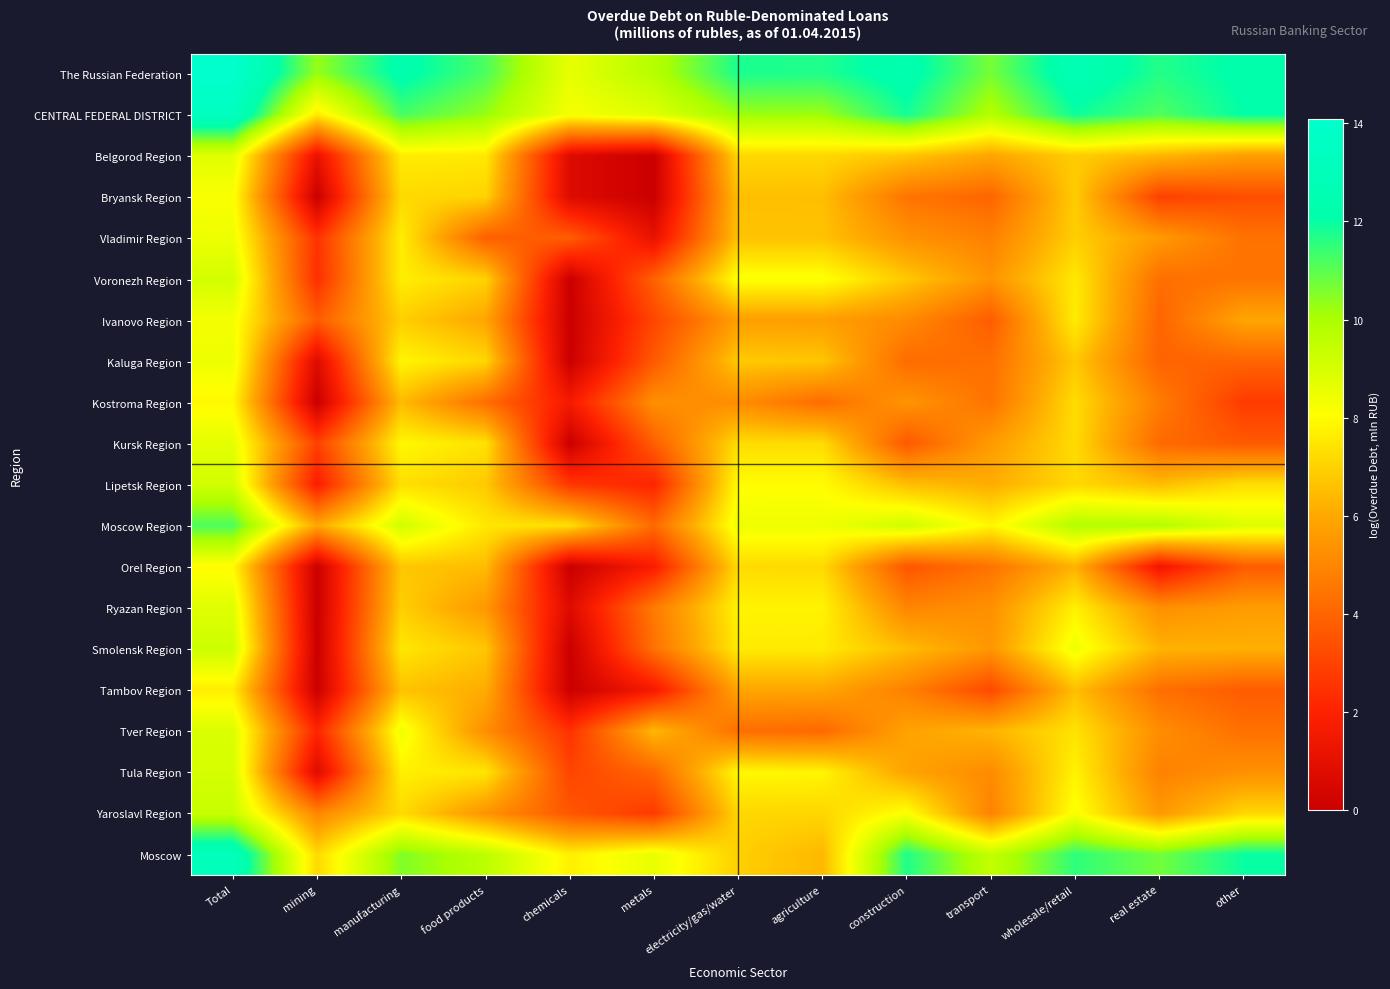

Reading left to right, what are all the values shown in this chart?

The Russian Federation: Total=14.1	mining=10.3	manufacturing=12.3	food products=11.2	chemicals=8.6	metals=9.8	electricity/gas/water=11.8	agriculture=11.7	construction=12.4	transport=10.7	wholesale/retail=12.7	real estate=11.7	other=12.2
CENTRAL FEDERAL DISTRICT: Total=13.4	mining=7.6	manufacturing=11.2	food products=10.3	chemicals=8.3	metals=8.8	electricity/gas/water=10.2	agriculture=10.2	construction=11.8	transport=9.8	wholesale/retail=11.9	real estate=11.1	other=12.1
Belgorod Region: Total=8.7	mining=1.1	manufacturing=7.6	food products=7.6	chemicals=0.7	metals=0.0	electricity/gas/water=7.1	agriculture=7.1	construction=6.7	transport=5.9	wholesale/retail=6.9	real estate=6.3	other=5.7
Bryansk Region: Total=8.2	mining=0.0	manufacturing=7.2	food products=7.0	chemicals=0.7	metals=0.0	electricity/gas/water=6.5	agriculture=6.5	construction=4.5	transport=4.0	wholesale/retail=6.8	real estate=2.9	other=3.3
Vladimir Region: Total=8.4	mining=2.5	manufacturing=7.7	food products=3.8	chemicals=3.8	metals=1.1	electricity/gas/water=6.6	agriculture=6.6	construction=5.4	transport=4.8	wholesale/retail=6.9	real estate=5.6	other=4.4
Voronezh Region: Total=9.1	mining=2.4	manufacturing=7.7	food products=7.0	chemicals=0.0	metals=3.9	electricity/gas/water=8.2	agriculture=8.2	construction=6.8	transport=5.4	wholesale/retail=7.5	real estate=4.3	other=4.5
Ivanovo Region: Total=8.3	mining=3.7	manufacturing=6.9	food products=5.9	chemicals=0.0	metals=3.1	electricity/gas/water=5.7	agriculture=5.7	construction=5.1	transport=3.8	wholesale/retail=7.6	real estate=4.0	other=5.9
Kaluga Region: Total=8.4	mining=0.7	manufacturing=7.8	food products=7.1	chemicals=0.0	metals=3.7	electricity/gas/water=6.8	agriculture=6.7	construction=4.2	transport=4.3	wholesale/retail=6.8	real estate=4.0	other=4.0
Kostroma Region: Total=7.9	mining=0.0	manufacturing=6.5	food products=4.3	chemicals=1.6	metals=5.3	electricity/gas/water=5.2	agriculture=4.2	construction=5.4	transport=4.4	wholesale/retail=7.2	real estate=4.7	other=2.8
Kursk Region: Total=8.7	mining=2.9	manufacturing=7.9	food products=7.4	chemicals=0.0	metals=3.8	electricity/gas/water=7.2	agriculture=7.2	construction=3.6	transport=5.6	wholesale/retail=7.2	real estate=4.2	other=3.7
Lipetsk Region: Total=9.1	mining=1.8	manufacturing=7.3	food products=6.8	chemicals=2.6	metals=2.1	electricity/gas/water=8.0	agriculture=8.0	construction=6.6	transport=6.1	wholesale/retail=7.2	real estate=6.5	other=7.3
Moscow Region: Total=11.2	mining=6.0	manufacturing=9.1	food products=7.5	chemicals=7.3	metals=4.1	electricity/gas/water=8.4	agriculture=8.4	construction=9.2	transport=7.8	wholesale/retail=9.8	real estate=9.8	other=8.9
Orel Region: Total=8.0	mining=0.0	manufacturing=6.7	food products=6.5	chemicals=0.0	metals=1.8	electricity/gas/water=7.2	agriculture=7.2	construction=3.6	transport=4.4	wholesale/retail=6.3	real estate=1.4	other=3.7
Ryazan Region: Total=8.8	mining=0.0	manufacturing=6.9	food products=5.5	chemicals=0.7	metals=4.7	electricity/gas/water=7.8	agriculture=7.8	construction=5.0	transport=5.3	wholesale/retail=7.7	real estate=5.3	other=5.6
Smolensk Region: Total=9.2	mining=0.0	manufacturing=7.5	food products=6.7	chemicals=0.0	metals=4.4	electricity/gas/water=7.6	agriculture=7.6	construction=6.5	transport=5.5	wholesale/retail=8.4	real estate=6.3	other=6.2
Tambov Region: Total=7.6	mining=0.0	manufacturing=6.6	food products=6.1	chemicals=0.0	metals=1.6	electricity/gas/water=5.9	agriculture=5.9	construction=4.8	transport=3.2	wholesale/retail=6.5	real estate=4.3	other=3.7
Tver Region: Total=8.9	mining=2.1	manufacturing=8.4	food products=5.2	chemicals=2.5	metals=6.4	electricity/gas/water=4.3	agriculture=4.1	construction=5.8	transport=6.3	wholesale/retail=7.4	real estate=5.2	other=4.3
Tula Region: Total=9.0	mining=0.7	manufacturing=7.7	food products=7.5	chemicals=3.0	metals=4.0	electricity/gas/water=7.9	agriculture=7.8	construction=5.9	transport=5.1	wholesale/retail=7.8	real estate=4.9	other=5.3
Yaroslavl Region: Total=9.4	mining=5.0	manufacturing=7.2	food products=5.4	chemicals=3.6	metals=2.7	electricity/gas/water=7.1	agriculture=7.1	construction=8.2	transport=4.9	wholesale/retail=8.2	real estate=5.5	other=7.1
Moscow: Total=13.1	mining=7.2	manufacturing=10.6	food products=9.6	chemicals=7.7	metals=8.6	electricity/gas/water=6.9	agriculture=6.4	construction=11.7	transport=9.5	wholesale/retail=11.5	real estate=10.7	other=12.0